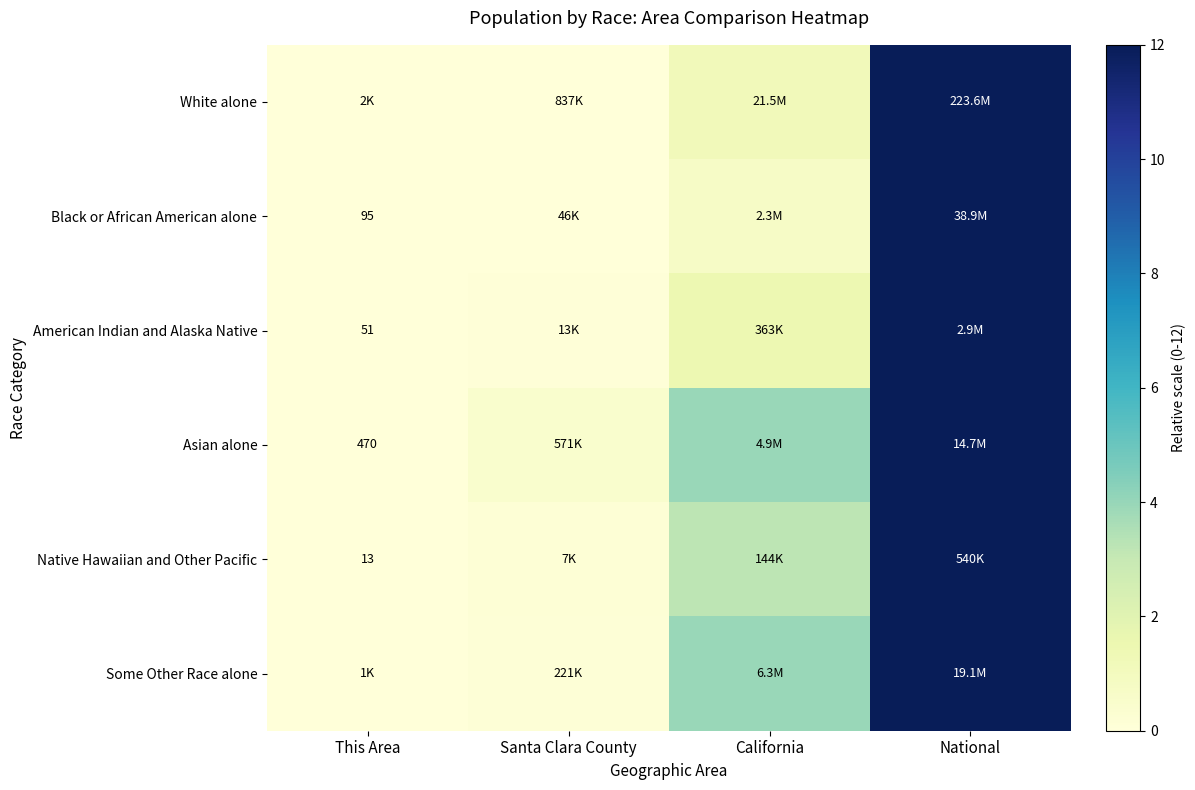

How many data points does each series have?

4